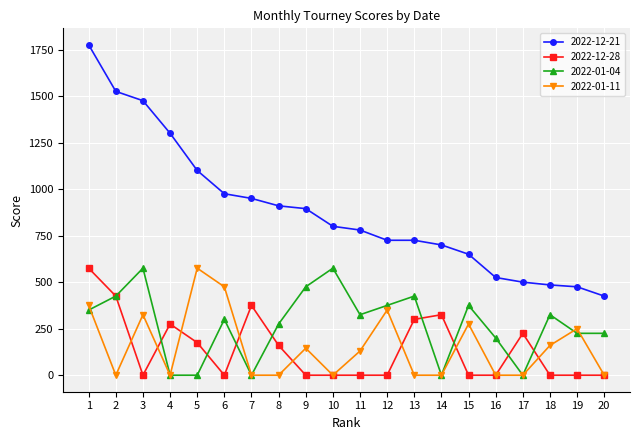

Reading left to right, transcribe all the data shown in this chart.

2022-12-21: 1775	1525	1475	1300	1100	975	950	910	895	800	780	725	725	700	650	525	500	485	475	425
2022-12-28: 575	425	0	275	175	0	375	160	0	0	0	0	300	325	0	0	225	0	0	0
2022-01-04: 350	425	575	0	0	300	0	275	475	575	325	375	425	0	375	200	0	325	225	225
2022-01-11: 375	0	325	0	575	475	0	0	145	0	130	350	0	0	275	0	0	160	250	0